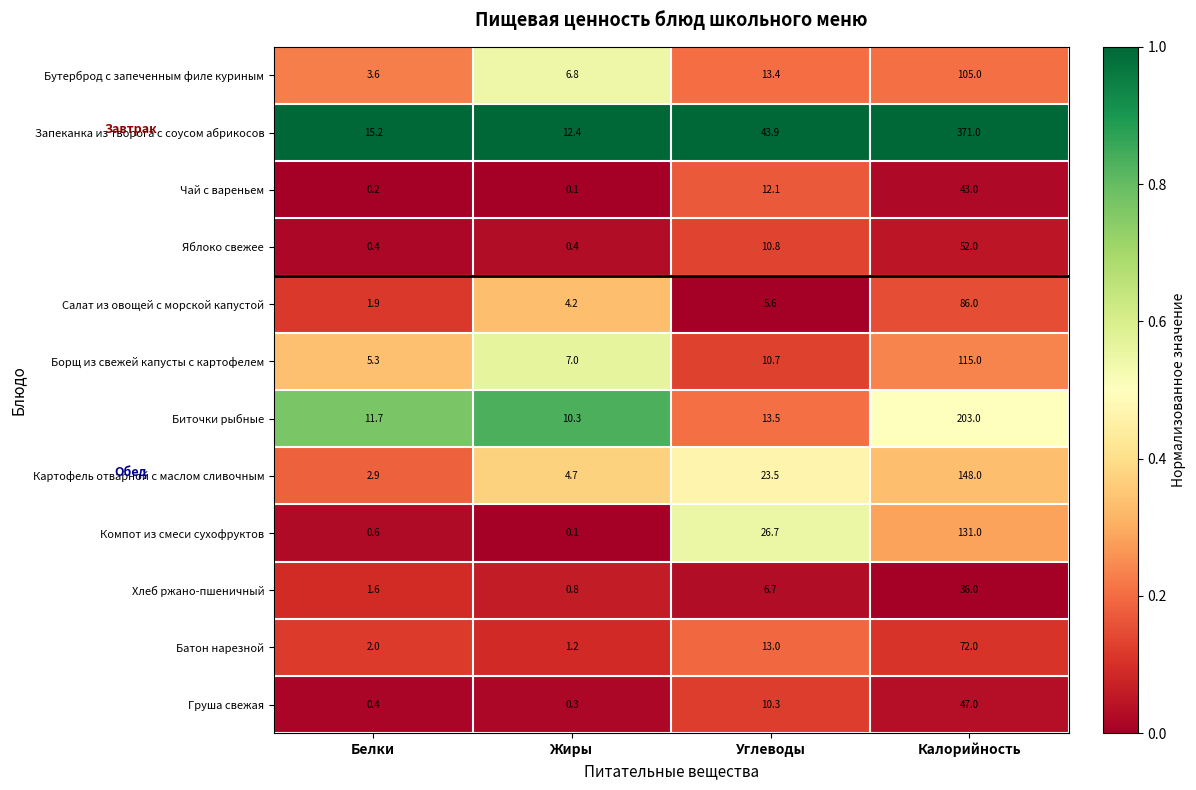

The value of Батон нарезной at Углеводы is 19.7. True or false?

False